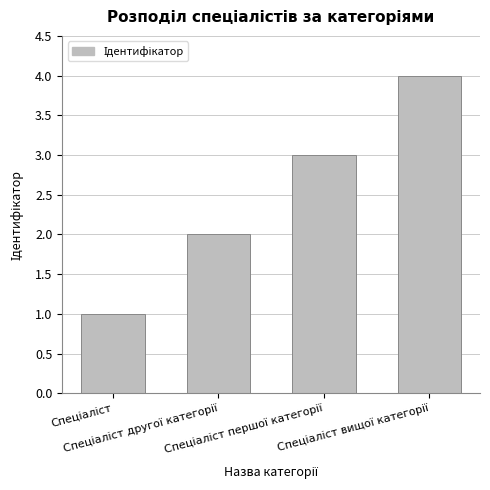

What is the difference between the maximum and minimum values?

3